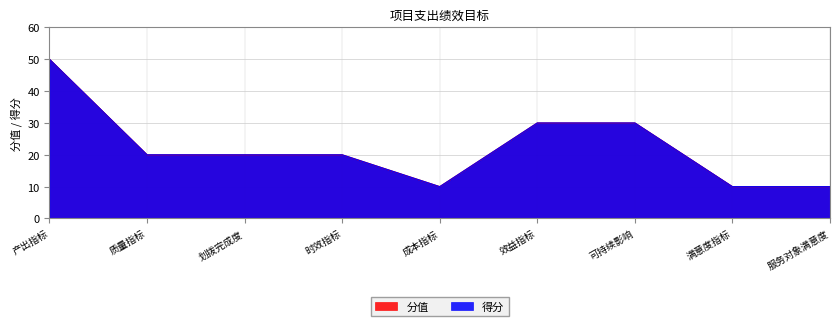

At which label does 分值 first exceed 20?

产出指标